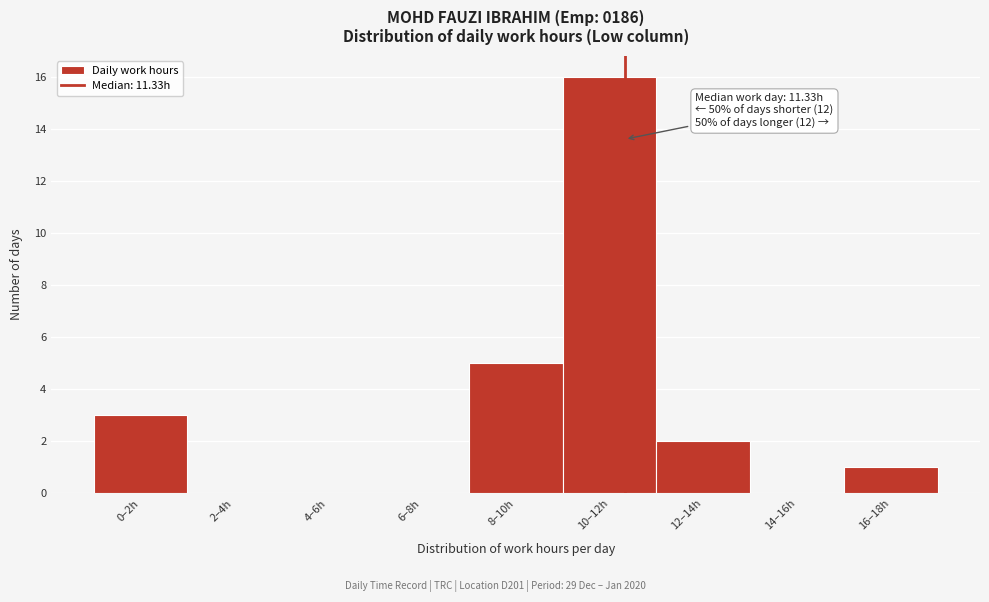

Reading left to right, list all the values displayed in this chart.

0–2h=3	2–4h=0	4–6h=0	6–8h=0	8–10h=5	10–12h=16	12–14h=2	14–16h=0	16–18h=1